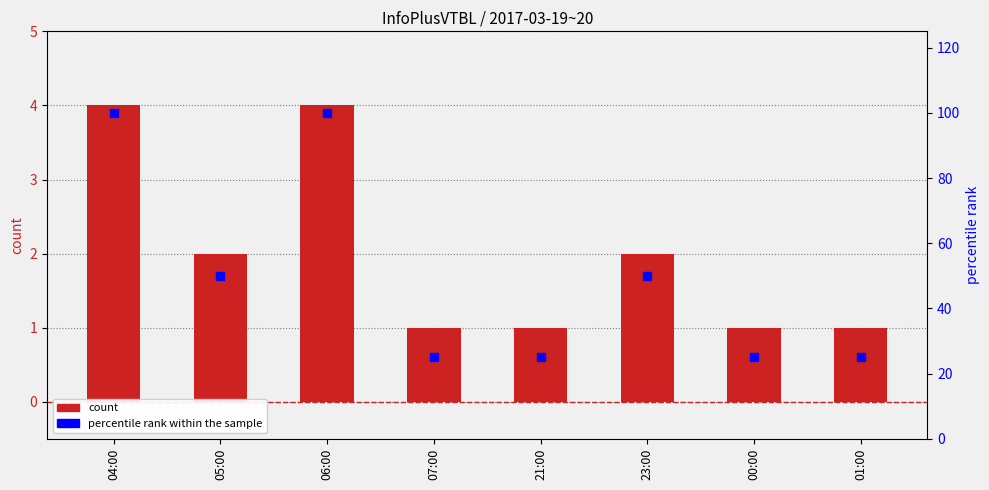

Which series contains the highest Y value?

percentile rank within the sample